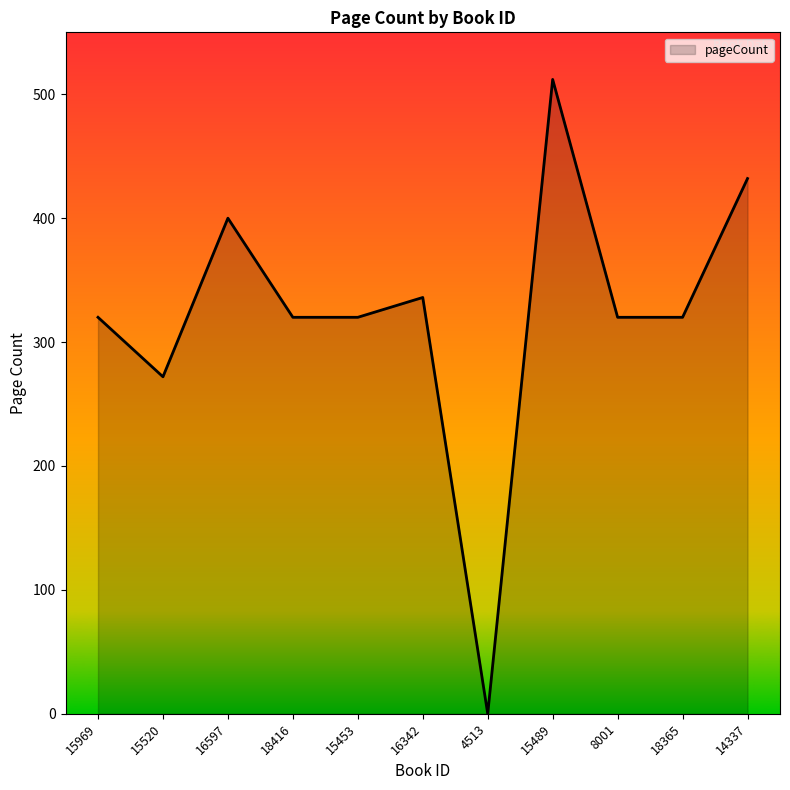

At which label is the value closest to 256?

15520